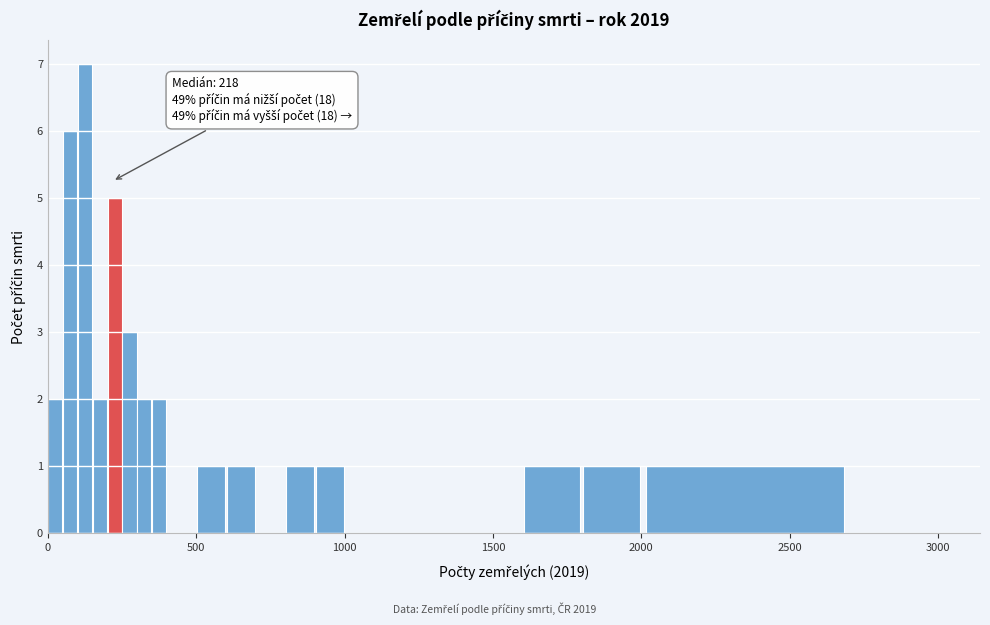

Around what value on the x-axis is the tallest bar? Give the approximate position of its centre, as read against the axis.

150